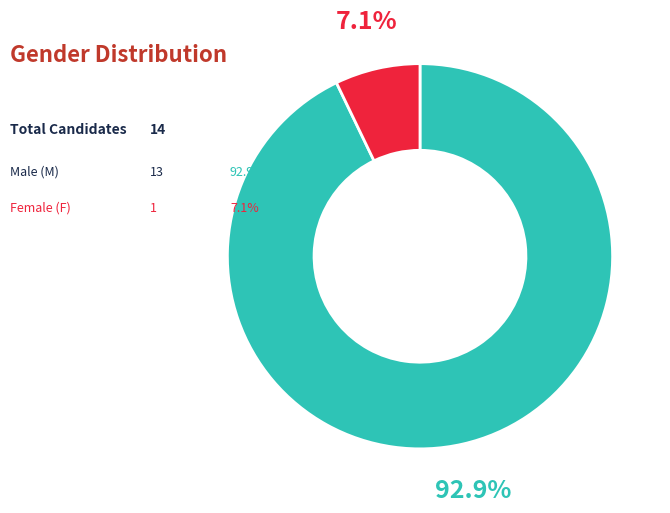

Is there any slice that represents more than half of the pie?

Yes